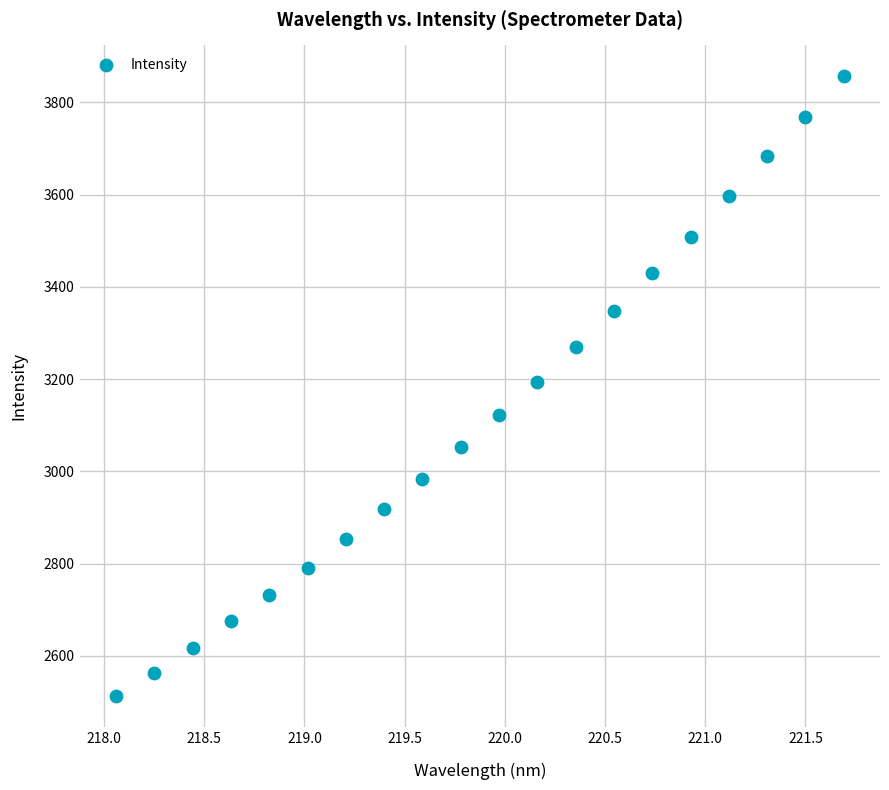

What is the range of Y values (max minus min)?

1343.5